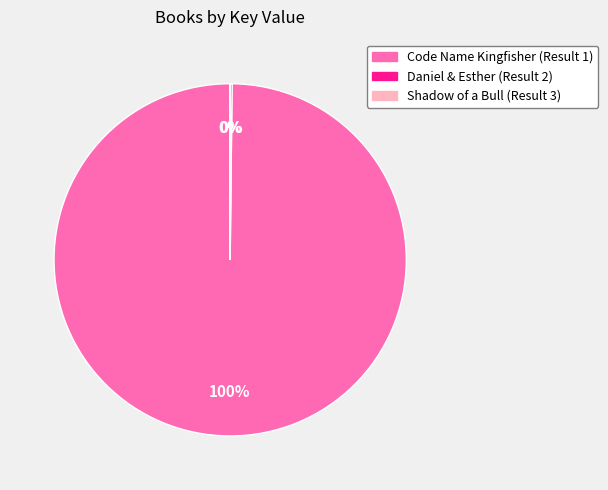

To the nearest percent, what is the difference between the largest and smallest slice percentages?

100%